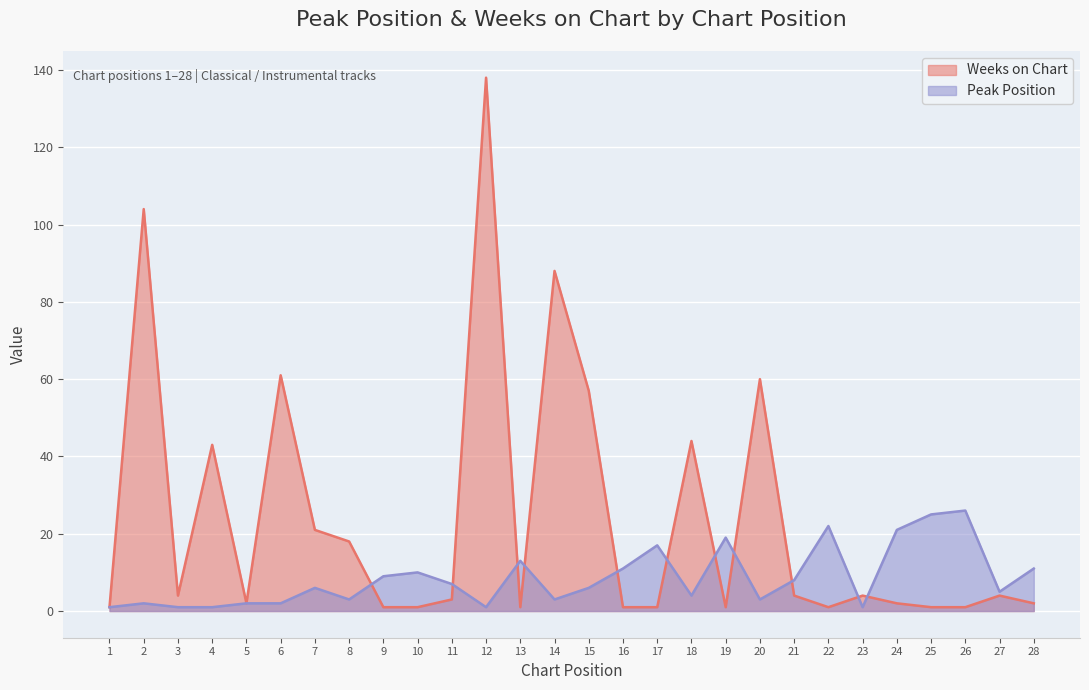

Reading left to right, transcribe all the data shown in this chart.

Peak Position: 1	2	1	1	2	2	6	3	9	10	7	1	13	3	6	11	17	4	19	3	8	22	1	21	25	26	5	11
Weeks on Chart: 1	104	4	43	2	61	21	18	1	1	3	138	1	88	57	1	1	44	1	60	4	1	4	2	1	1	4	2